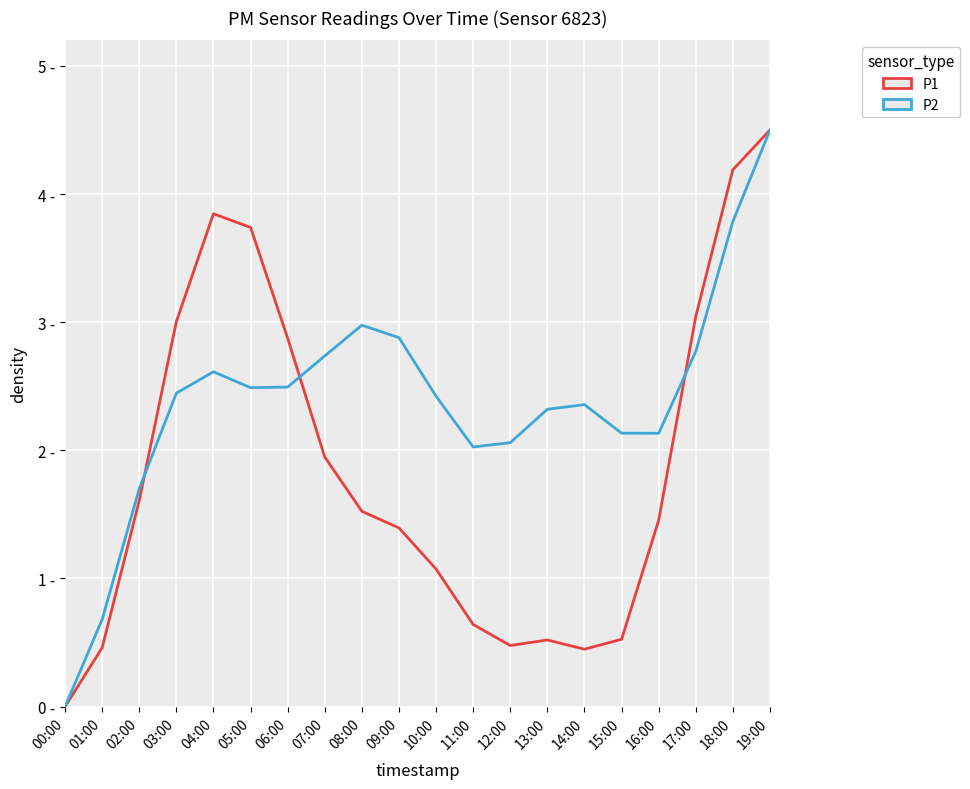

What is the value of the P1 point at the 17th from the left?

1.5